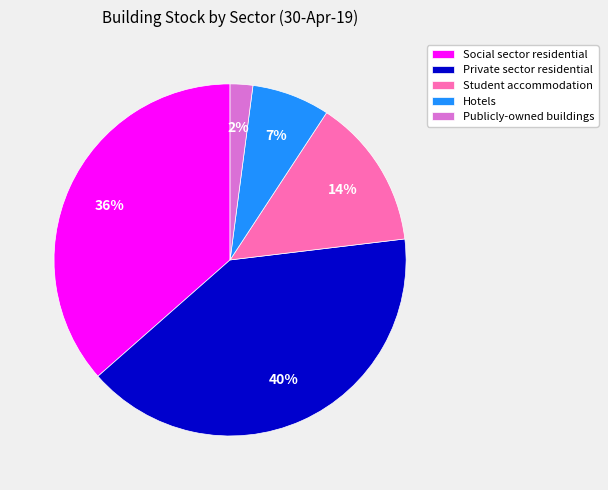

Between Student accommodation and Hotels, which is larger?

Student accommodation